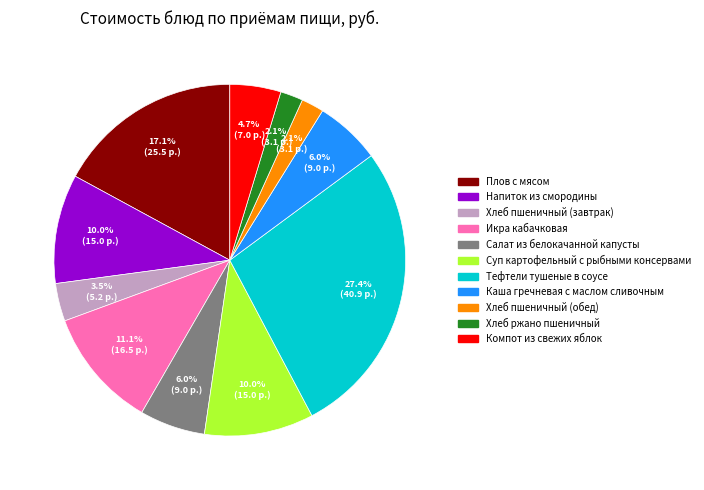

Between Плов с мясом and Компот из свежих яблок, which is larger?

Плов с мясом